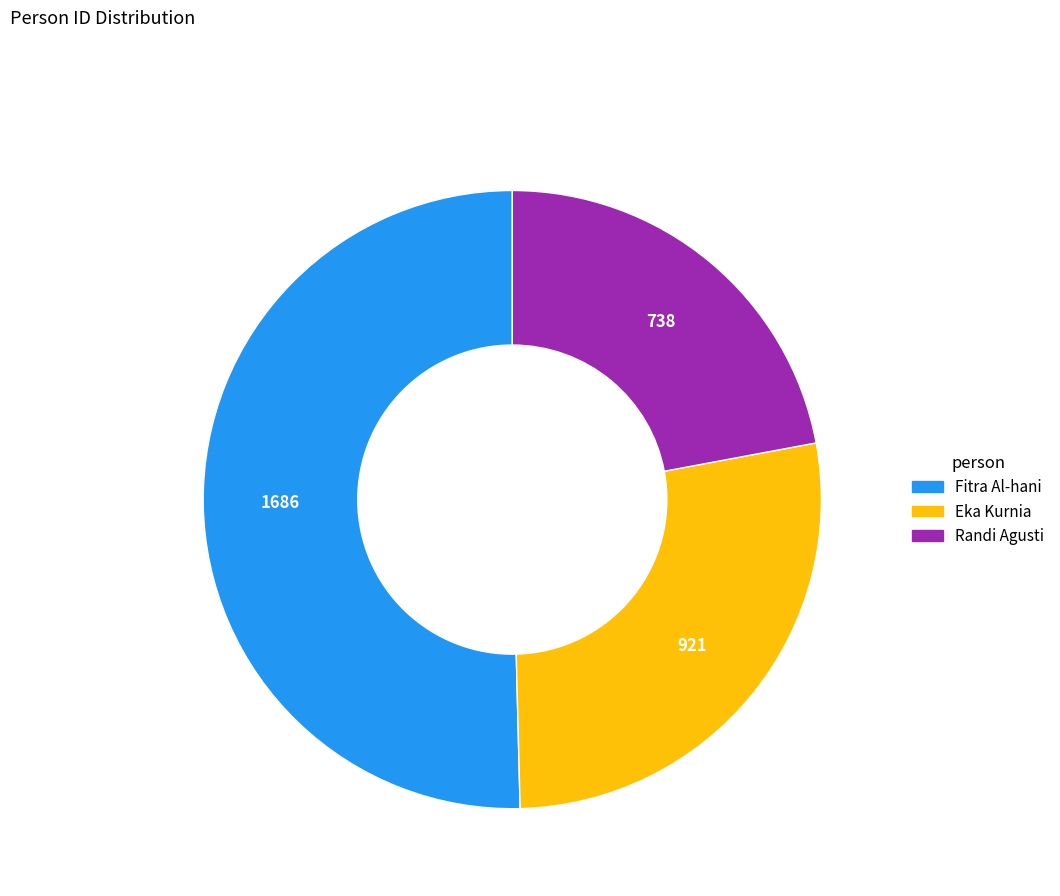

Is the sum of Fitra Al-hani and Eka Kurnia greater than half?

Yes